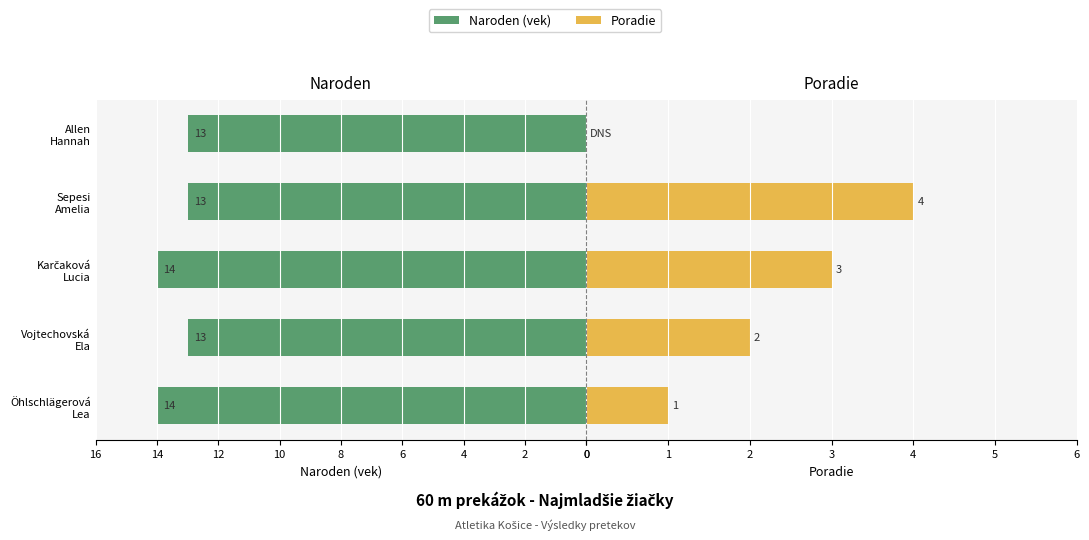

What is the value of the Naroden (vek) bar at the 4th from the left?

-13